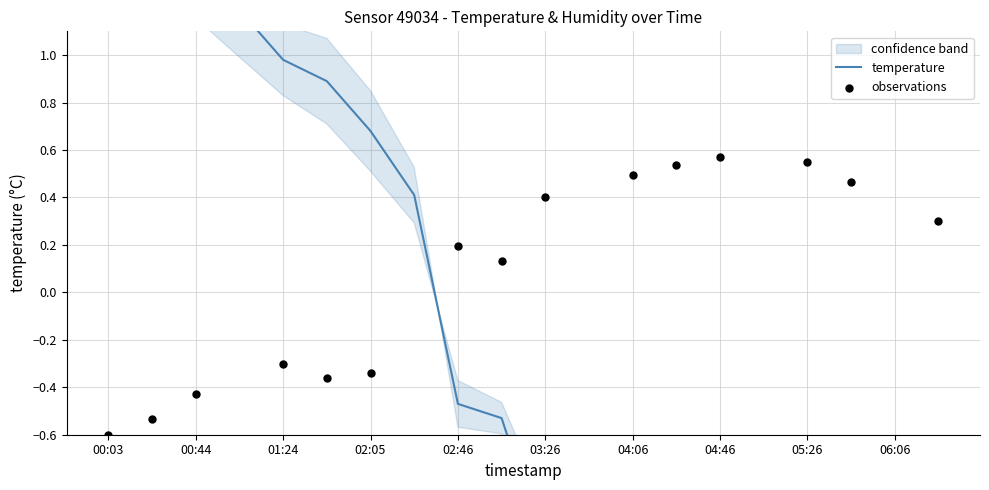

What is the change in value from 02:46 to 03:26?

-0.6